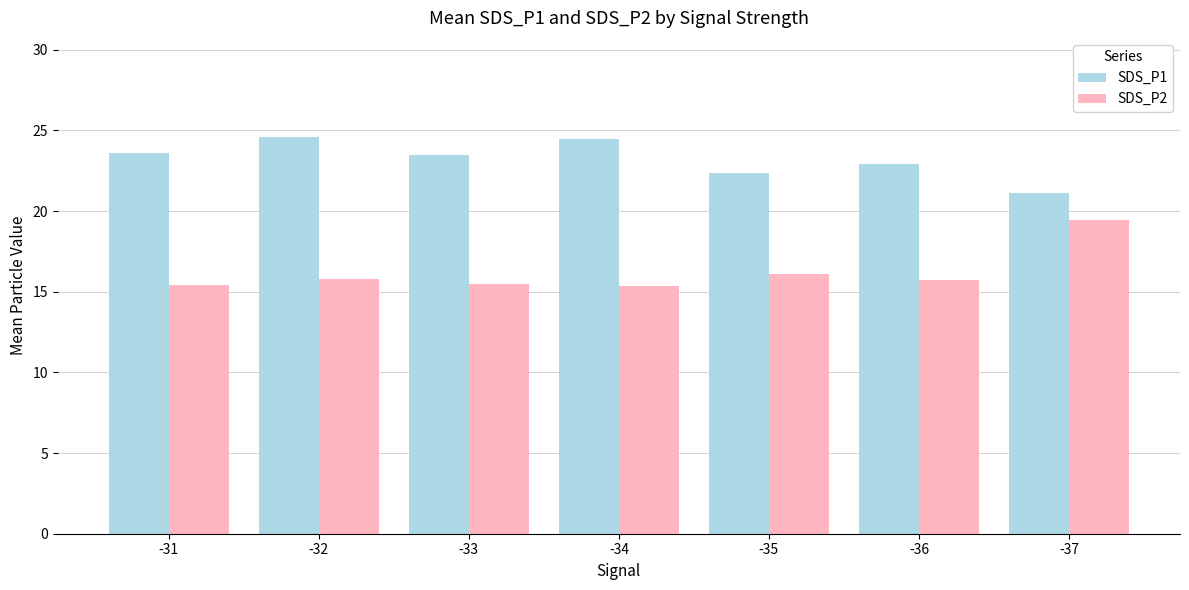

What is the maximum value shown in the chart?

24.6